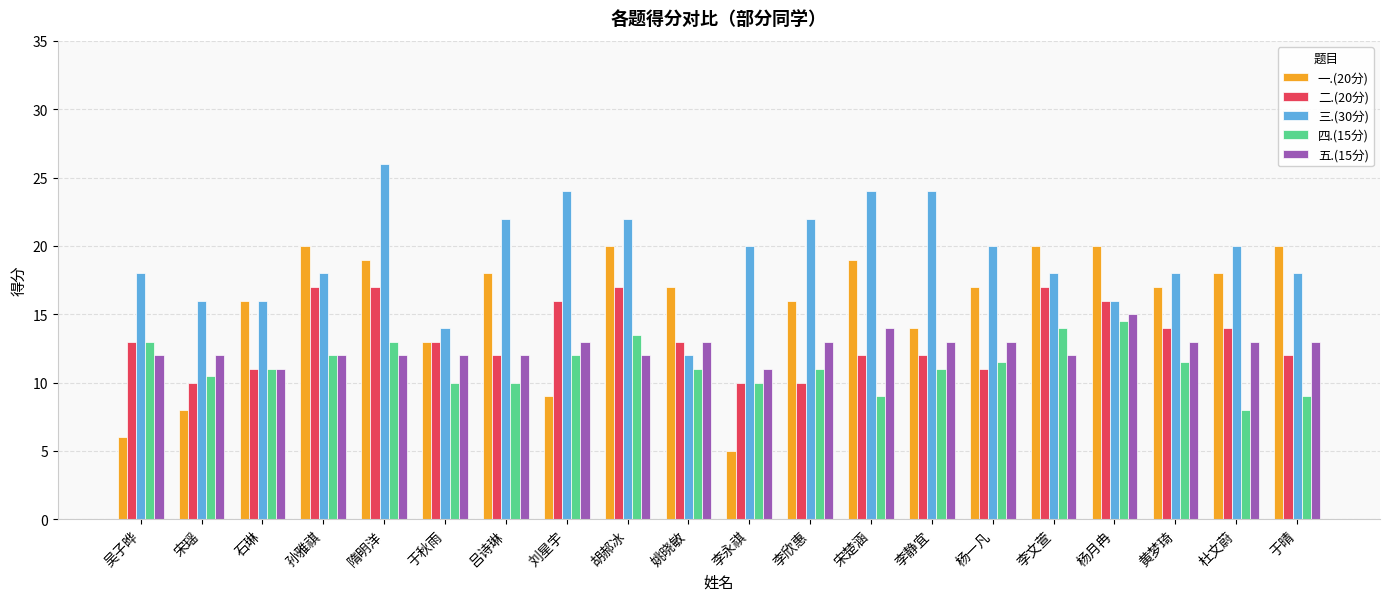

What is the total value across all series at 于秋雨?

62.0